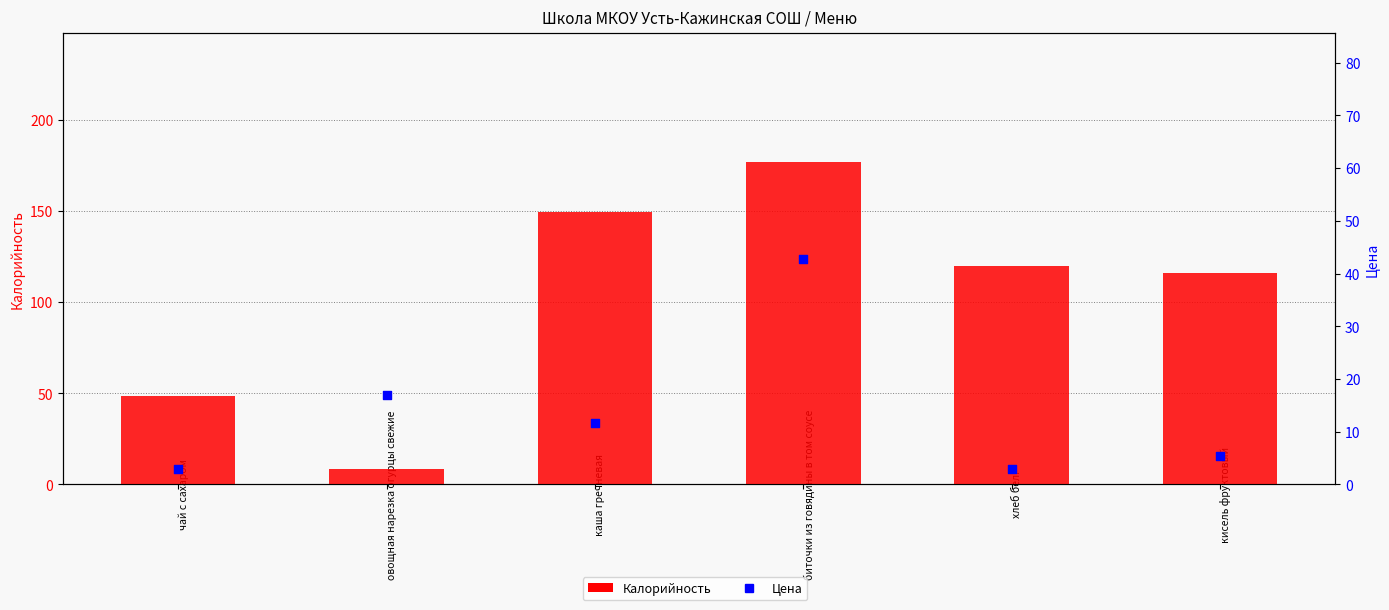

Which series contains the lowest Y value?

Цена